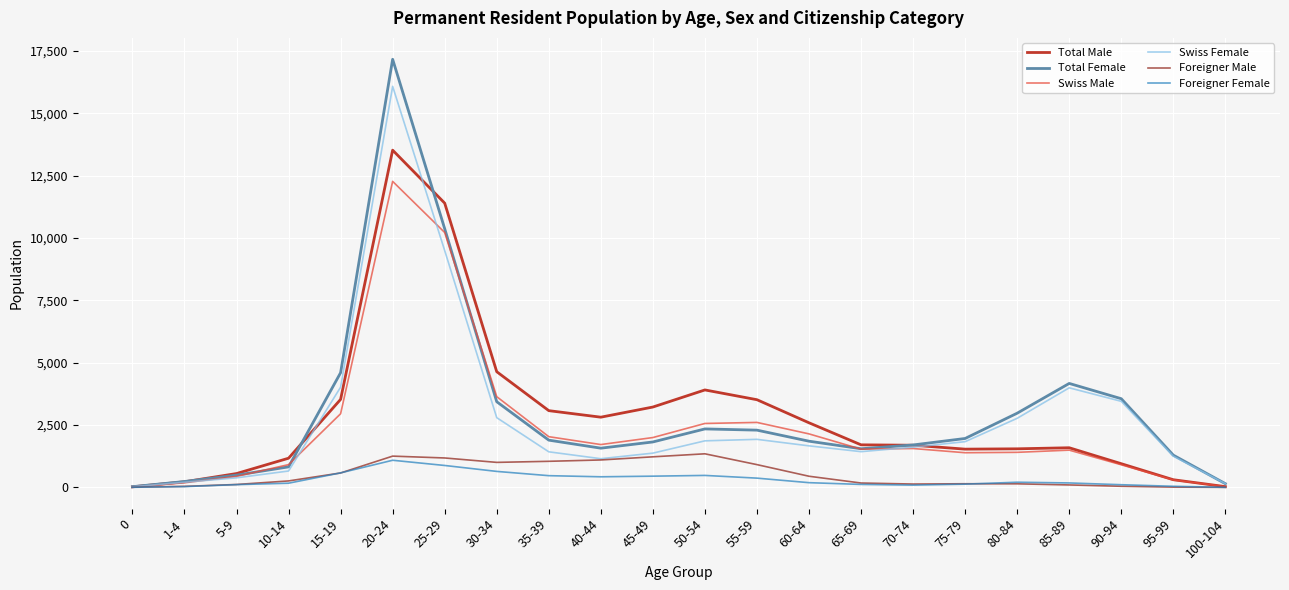

Which series has the largest range (max minus min)?

Total Female